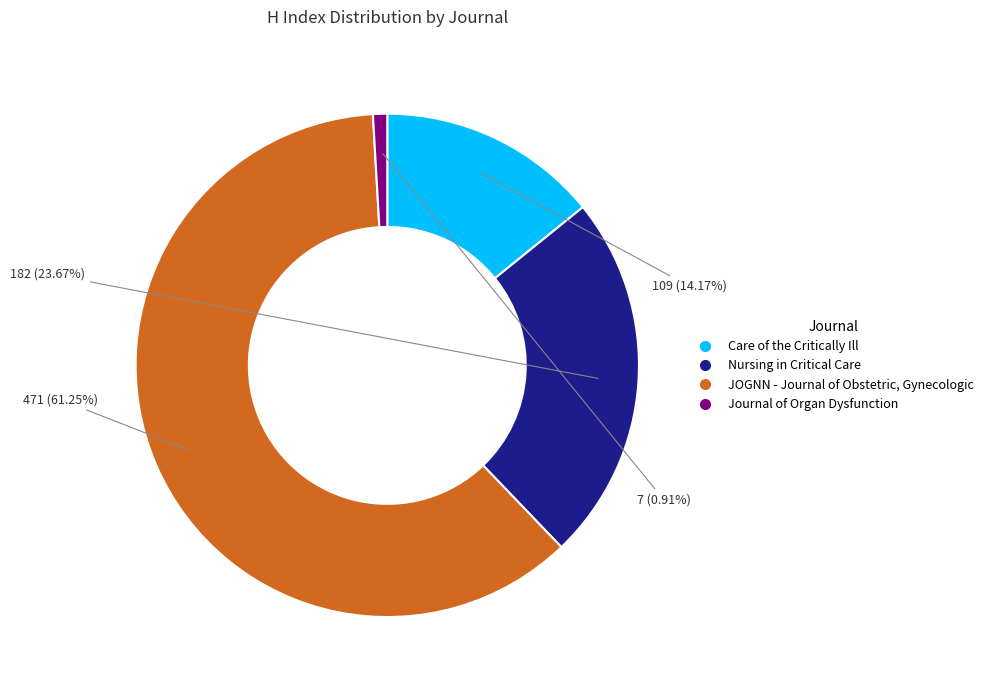

Count the number of slices in the pie.

4